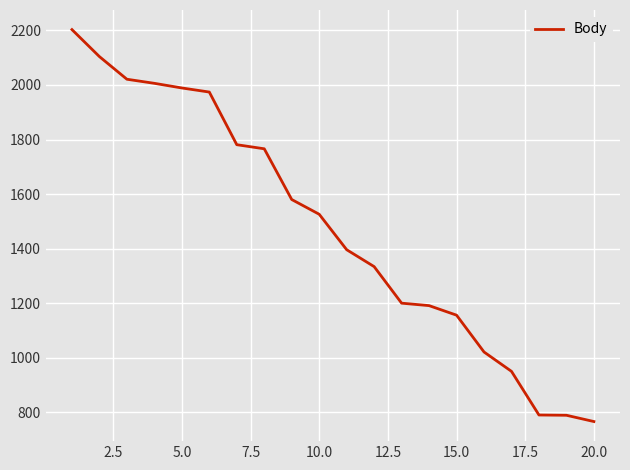

What is the maximum value shown in the chart?

2203